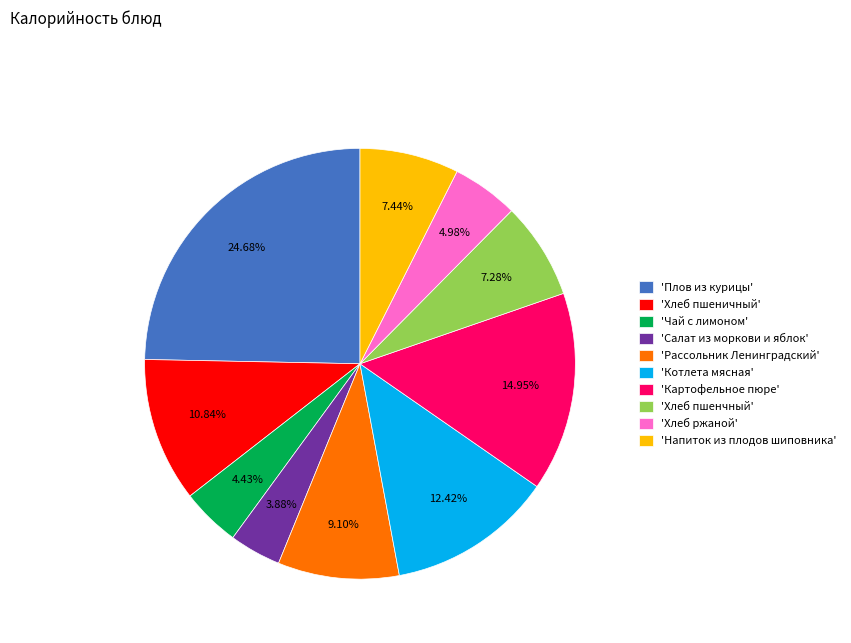

Combined, do 'Салат из моркови и яблок' and 'Напиток из плодов шиповника' account for over 50%?

No